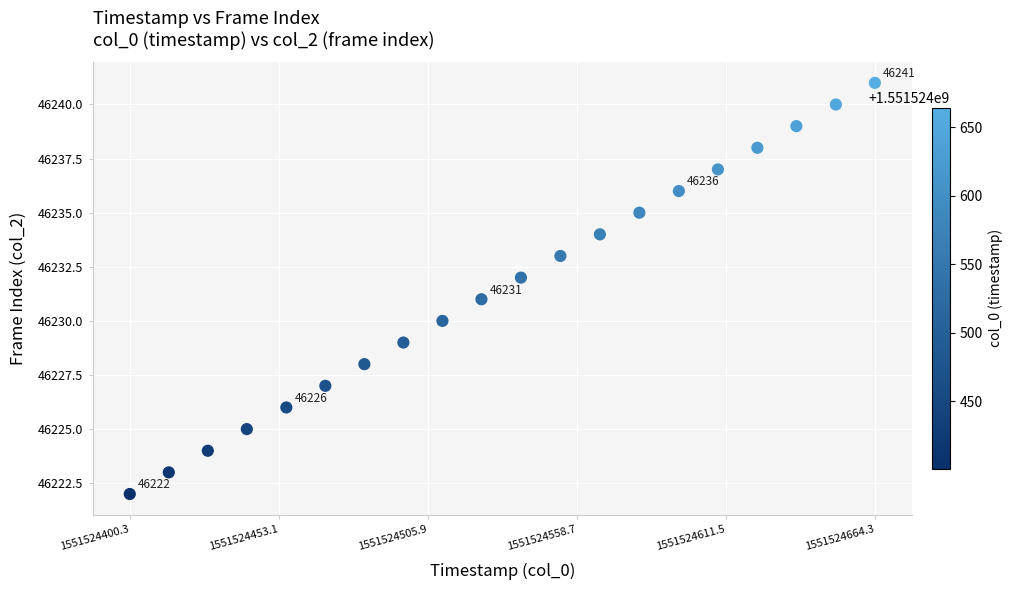

What is the range of Y values (max minus min)?

19